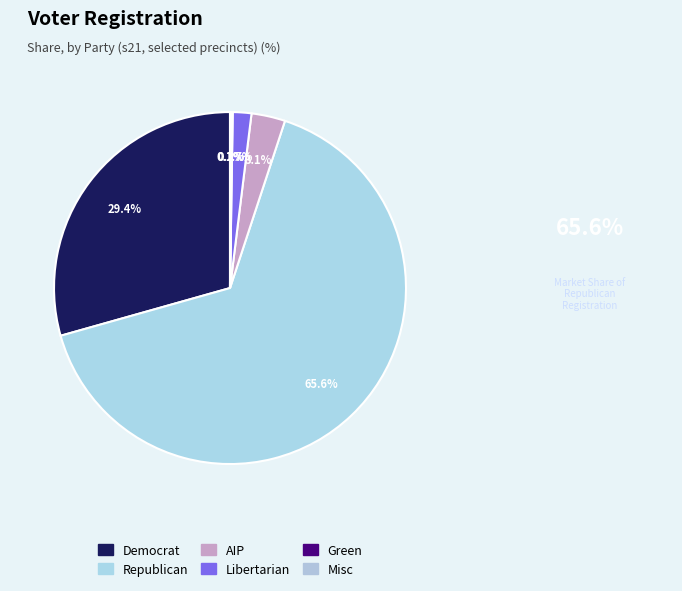

Is there a majority slice in this chart?

Yes